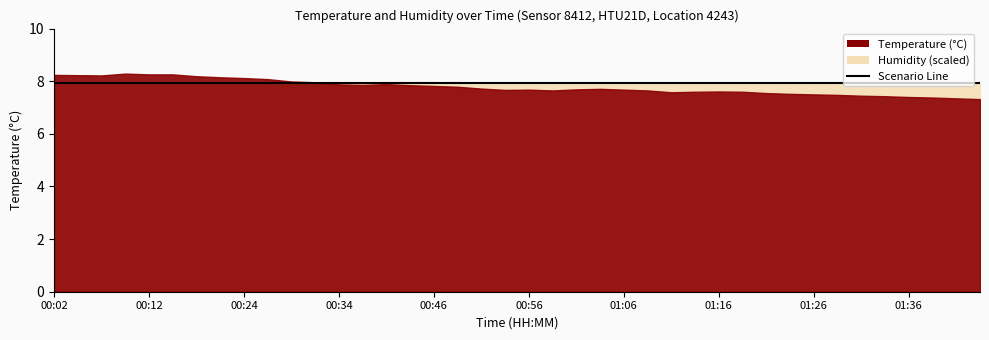

How many lines are shown in the chart?

2